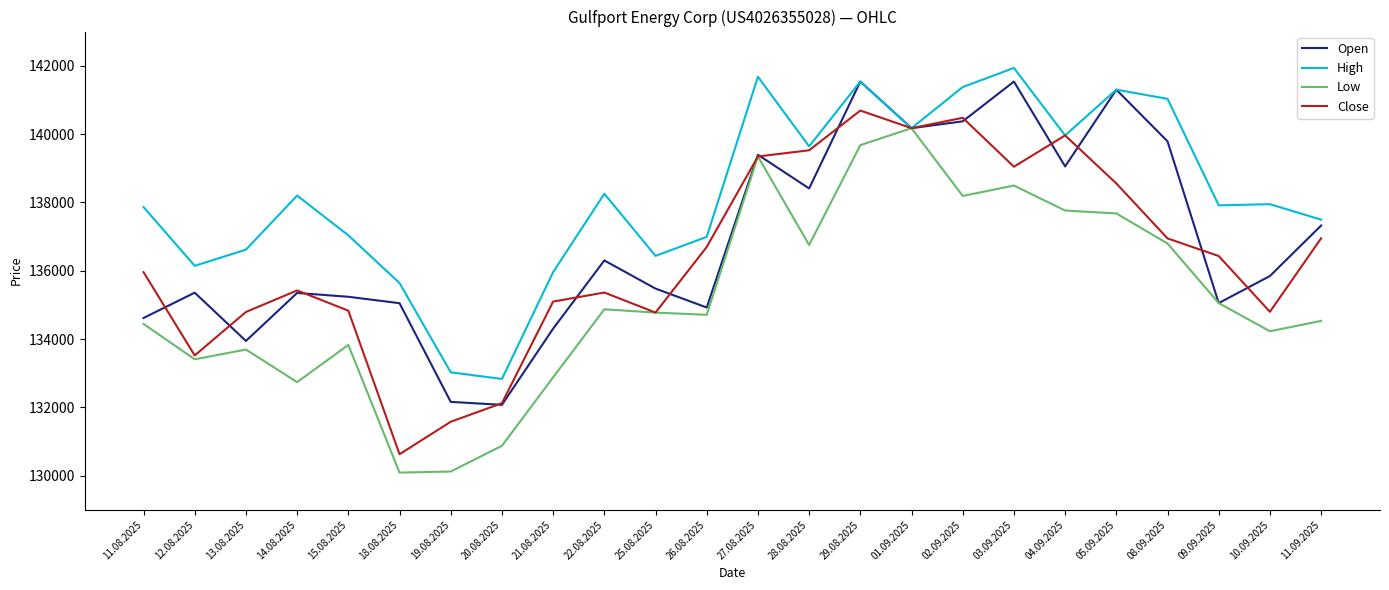

Which series has the largest total across all categories?

High